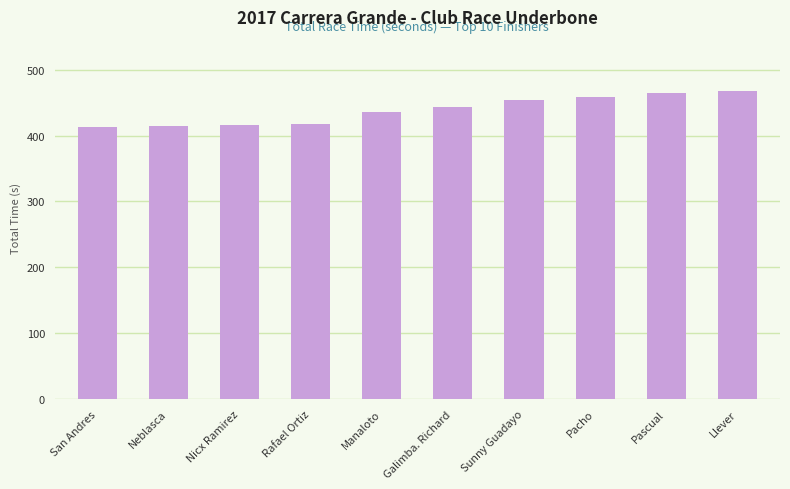

Does the chart contain any negative values?

No